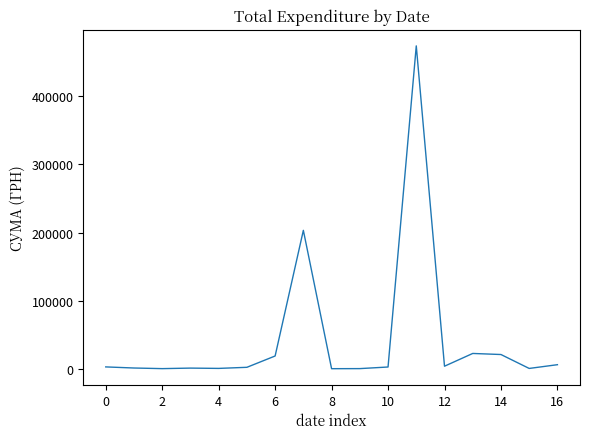

Does the chart have visible grid lines?

No